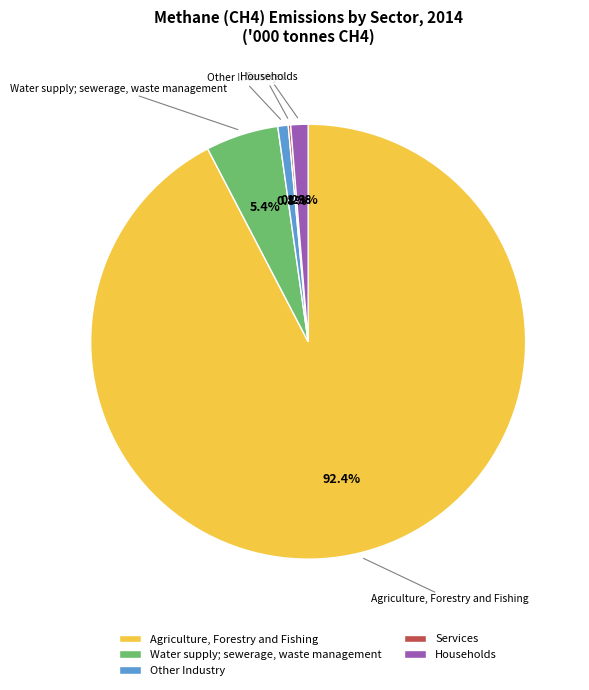

Approximately how many times larger is the value at Water supply; sewerage, waste management compared to Other Industry?

7.0